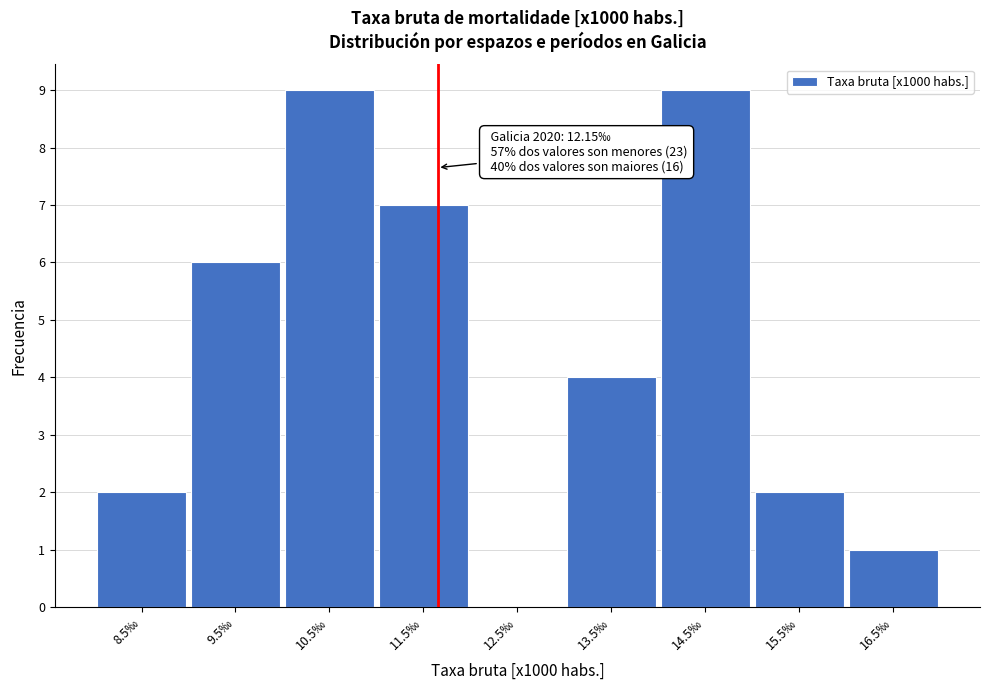

Reading left to right, transcribe all the data shown in this chart.

8.5‰=2	9.5‰=6	10.5‰=9	11.5‰=7	12.5‰=0	13.5‰=4	14.5‰=9	15.5‰=2	16.5‰=1